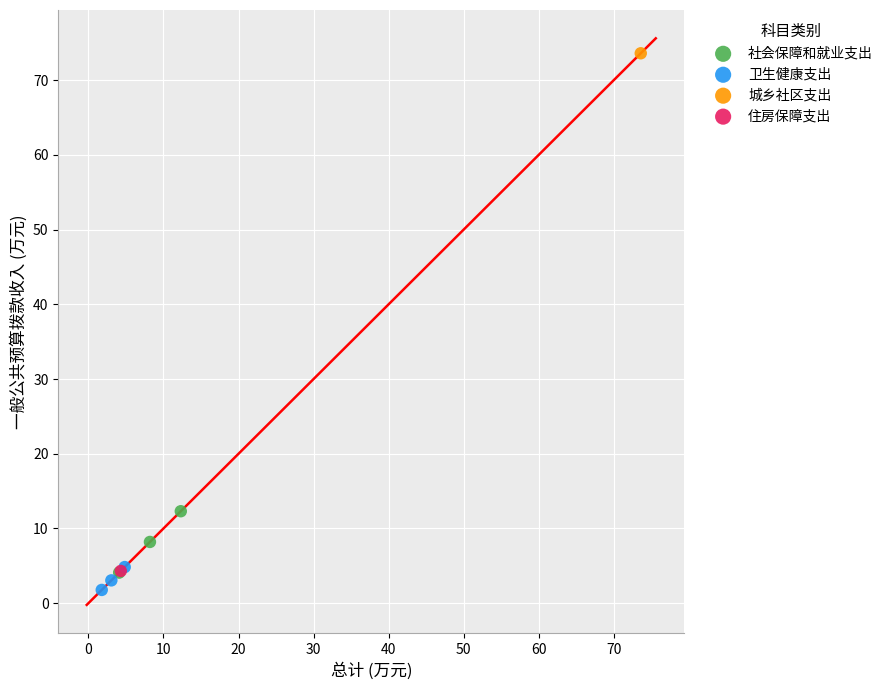

Which series reaches the minimum Y coordinate?

卫生健康支出